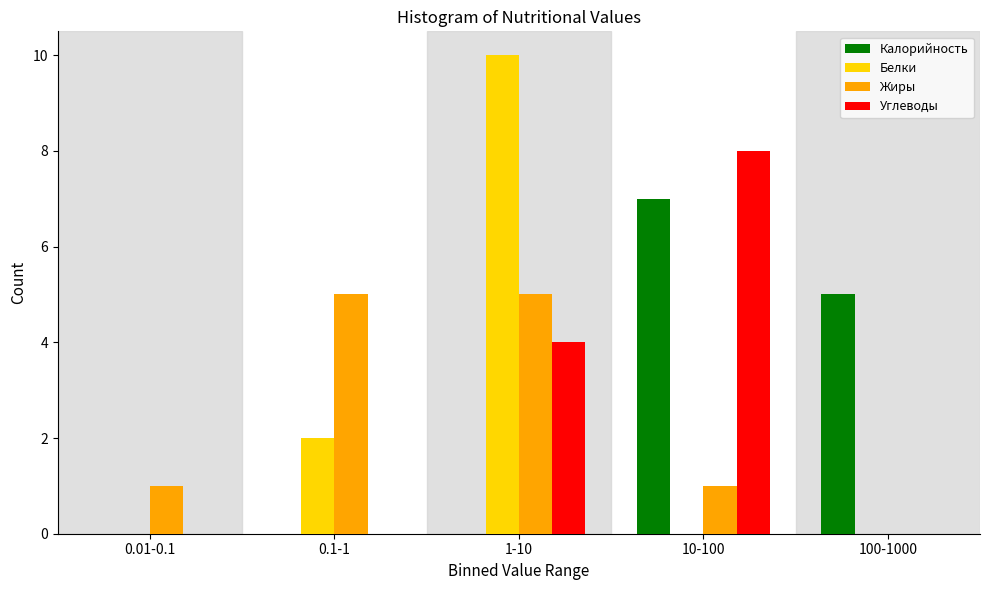

Reading right to left, what are all the values shown in this chart?

Калорийность: 100-1000=5	10-100=7	1-10=0	0.1-1=0	0.01-0.1=0
Белки: 100-1000=0	10-100=0	1-10=10	0.1-1=2	0.01-0.1=0
Жиры: 100-1000=0	10-100=1	1-10=5	0.1-1=5	0.01-0.1=1
Углеводы: 100-1000=0	10-100=8	1-10=4	0.1-1=0	0.01-0.1=0